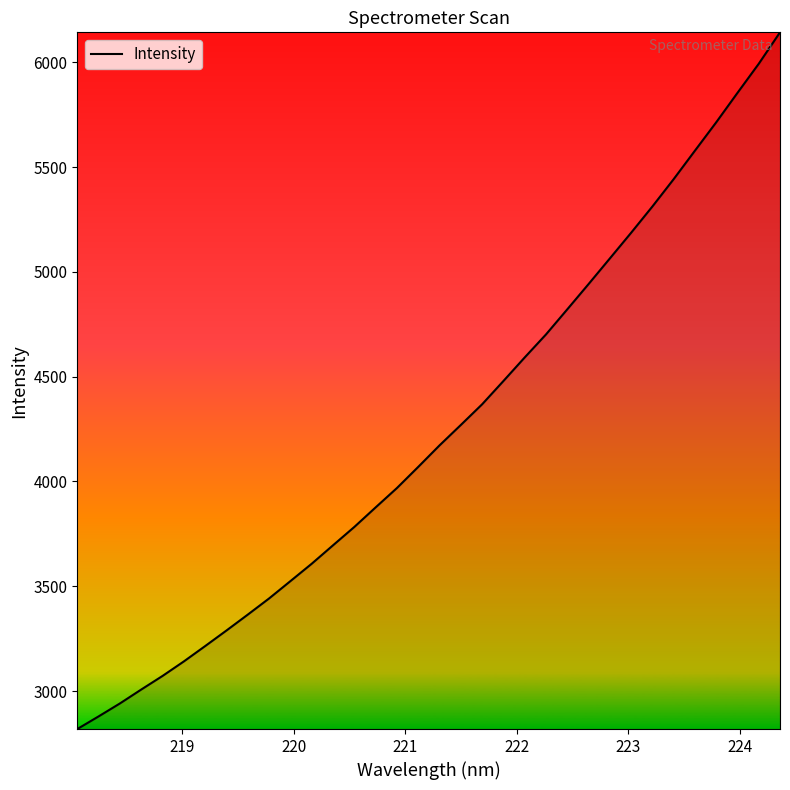

What is the smallest value displayed?

2818.5